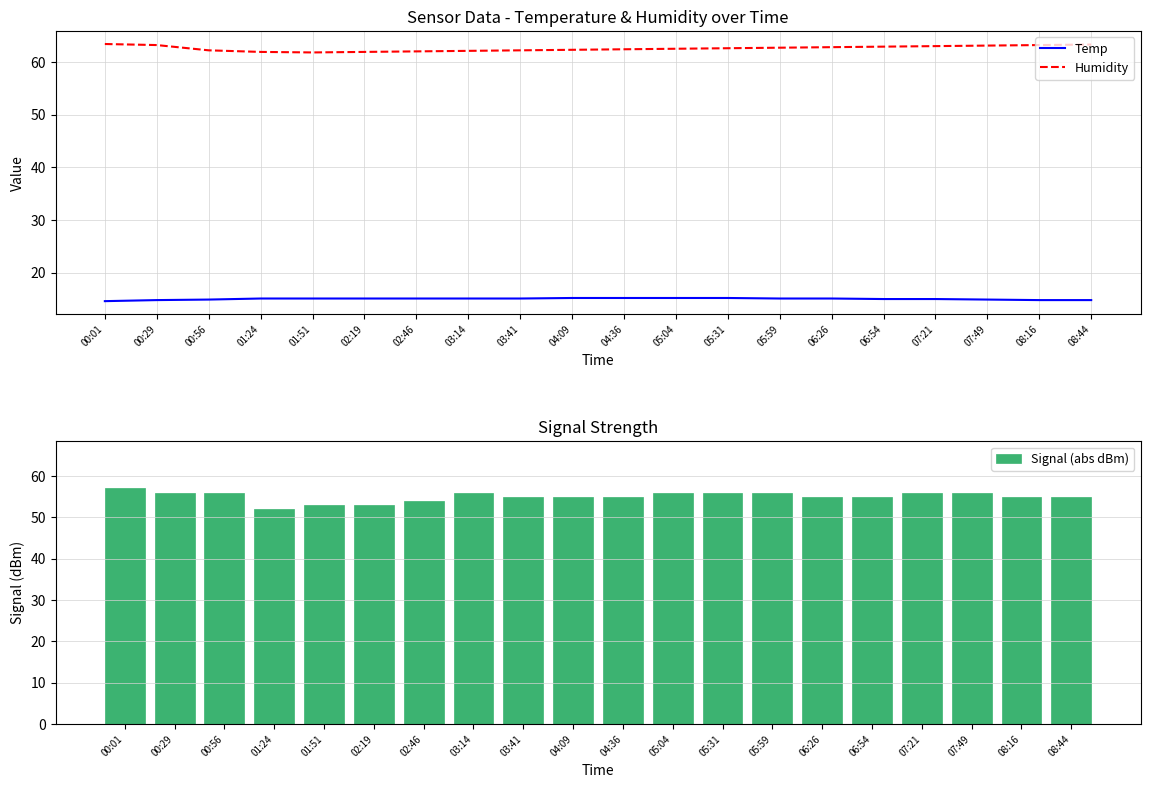

What is the greatest value displayed?

63.4